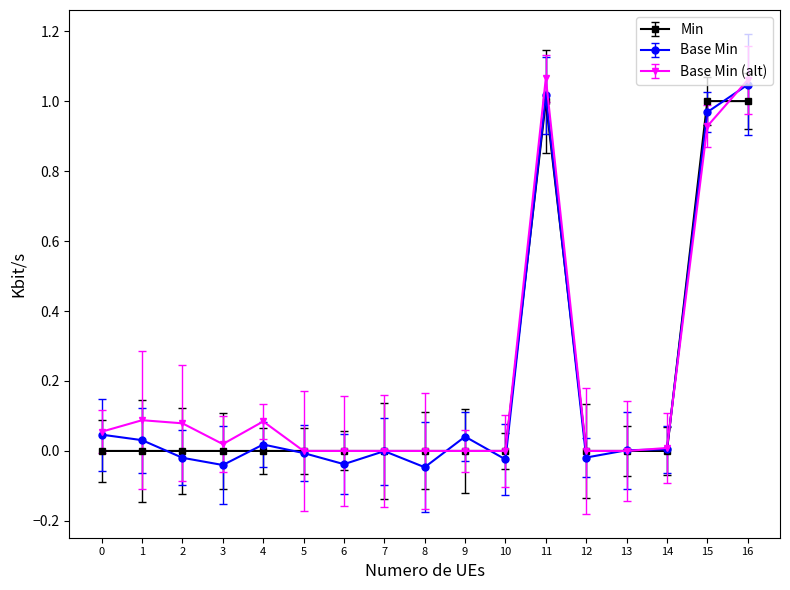

The value of Base Min at 9 is 0.0. True or false?

True